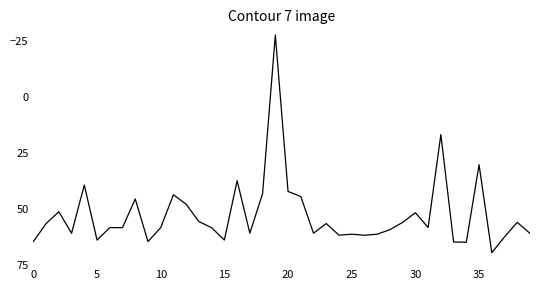

What is the maximum value shown in the chart?

69.4